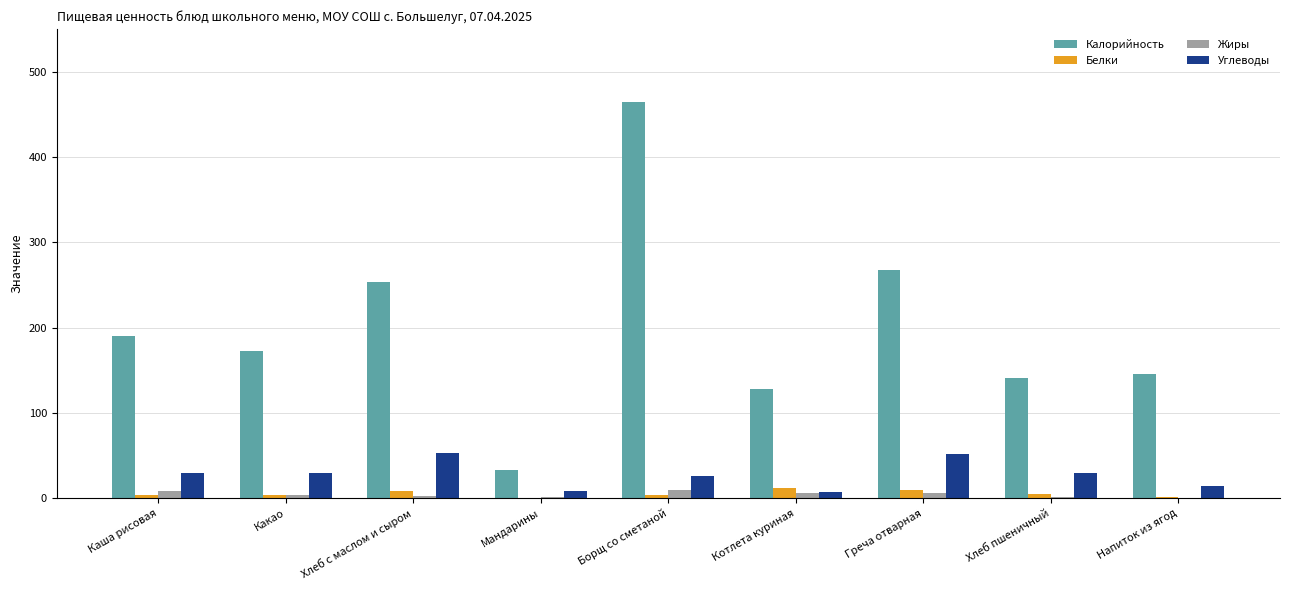

What is the maximum value for Калорийность?

465